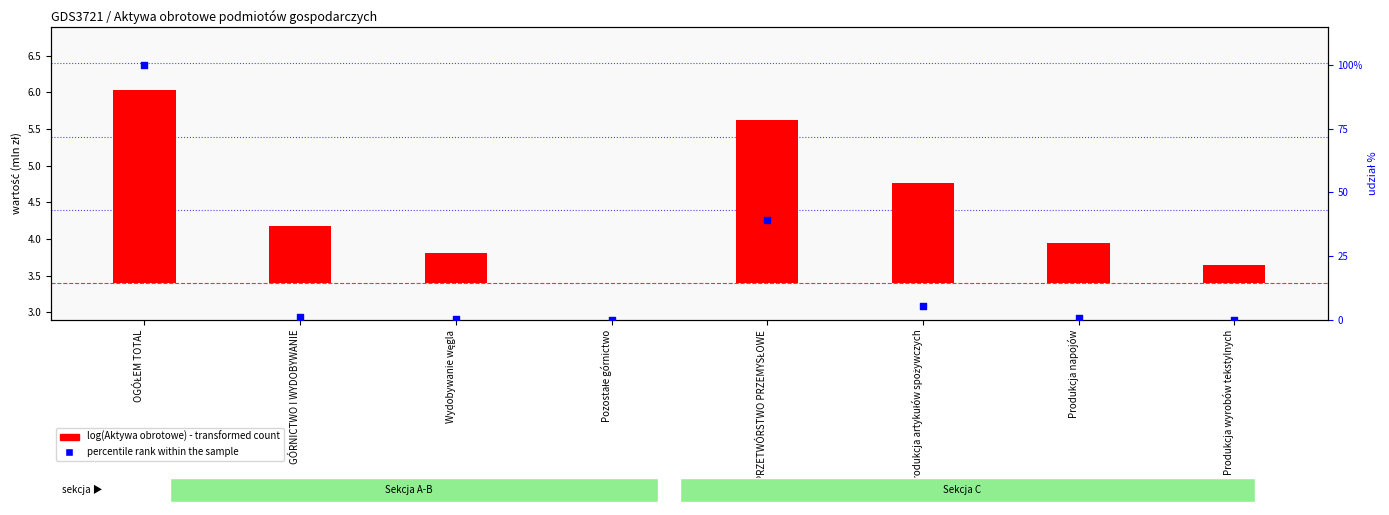

What are all the series names shown in the legend?

log(Aktywa obrotowe), percentile rank within the sample